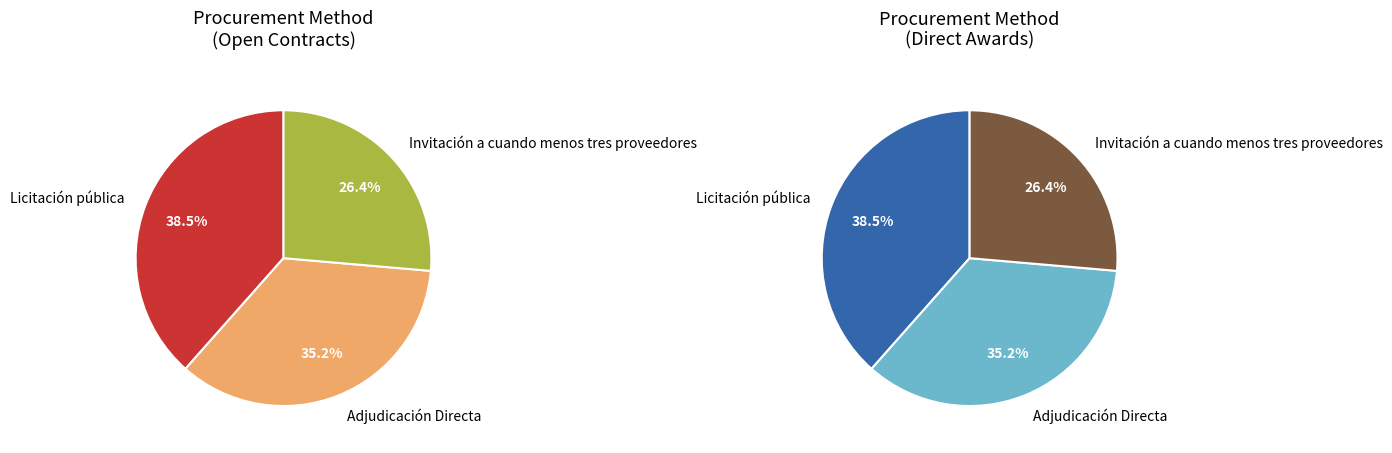

True or false: Adjudicación Directa accounts for 35% of the total.

True